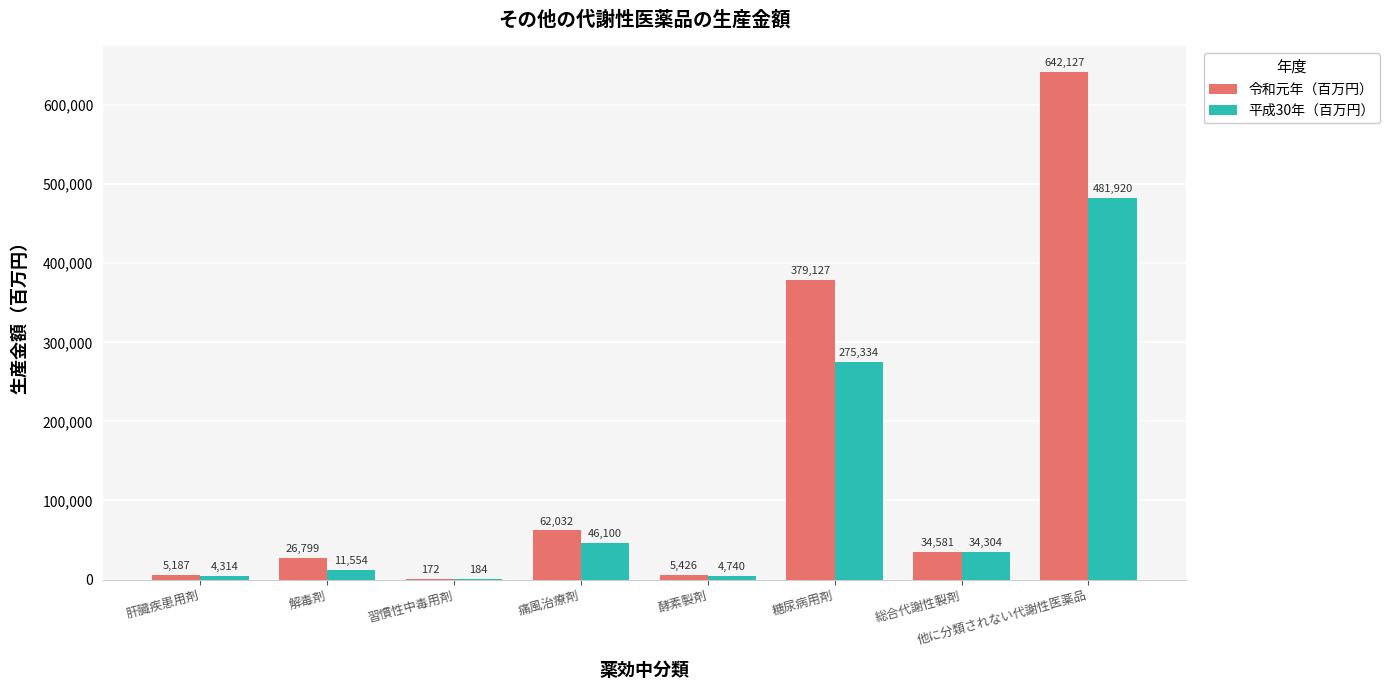

Reading left to right, list all the values displayed in this chart.

令和元年（百万円）: 5187	26799	172	62032	5426	379127	34581	642127
平成30年（百万円）: 4314	11554	184	46100	4740	275334	34304	481920